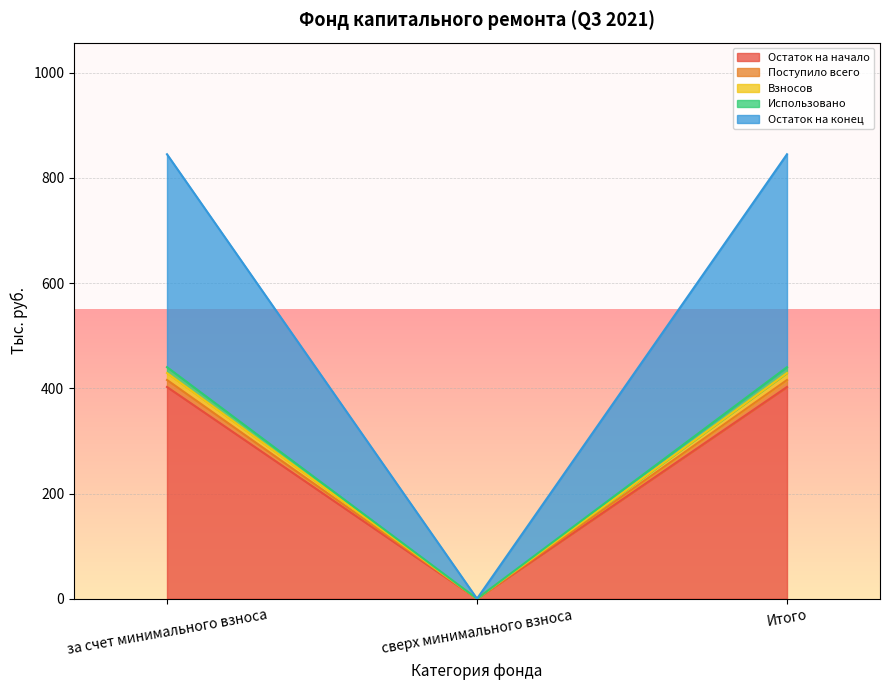

What position from the left is Итого?

3